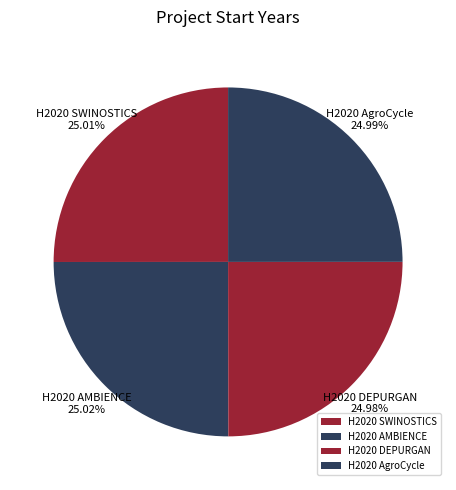

How many slices are in this pie chart?

4